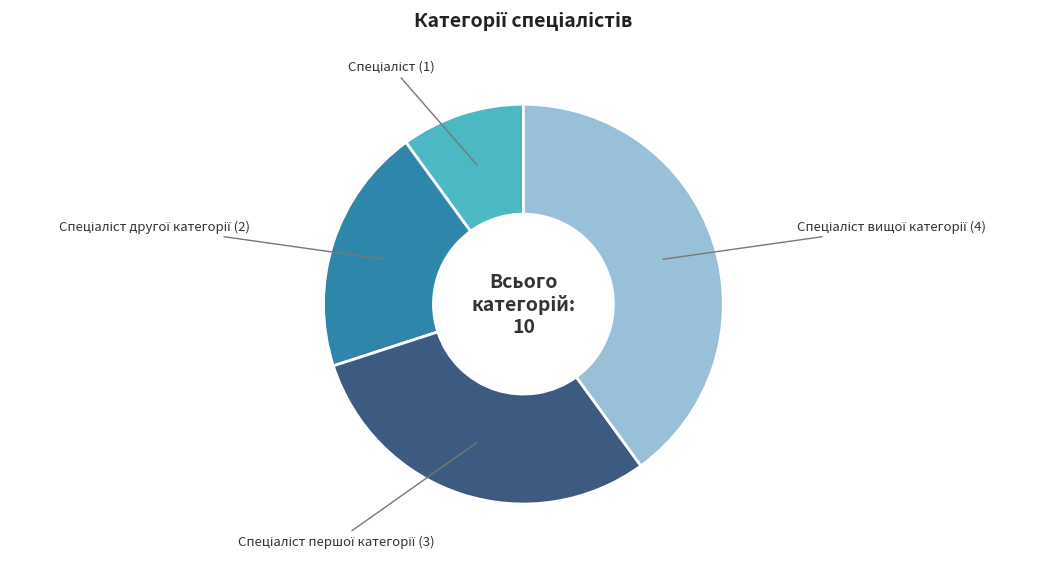

Does any single category account for the majority?

No